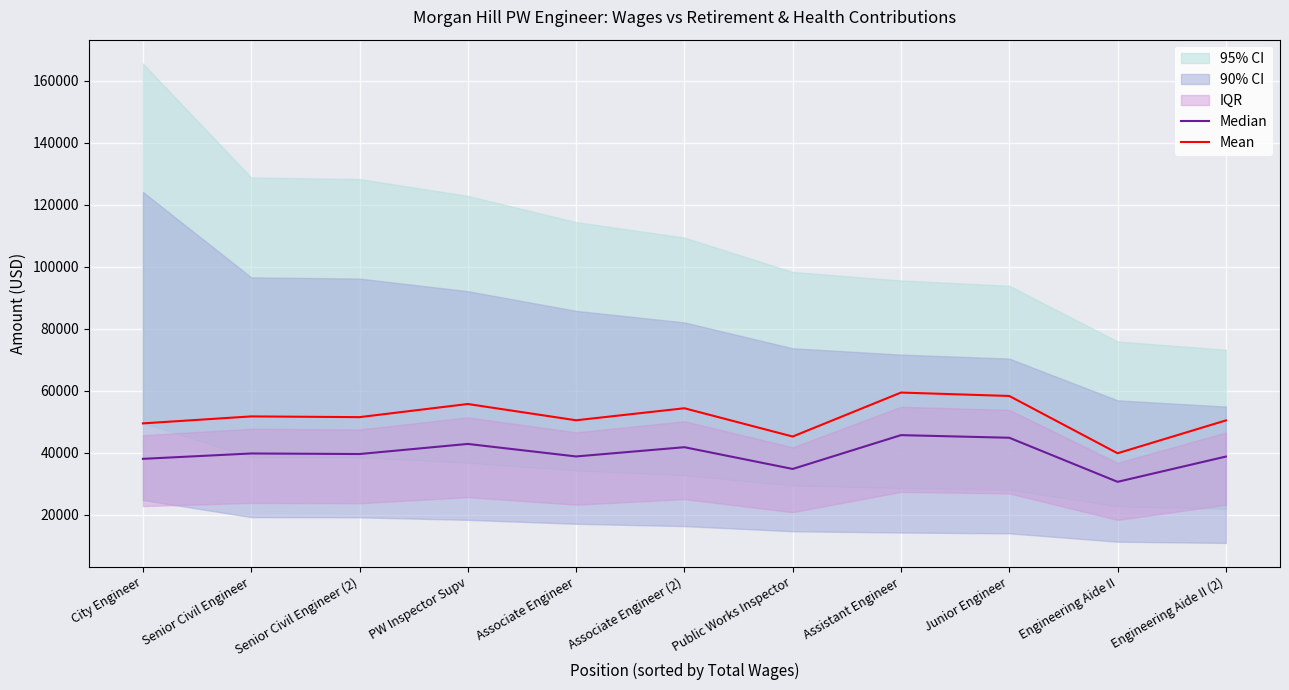

True or false: Median has a value of 38881.0 at Associate Engineer.

True